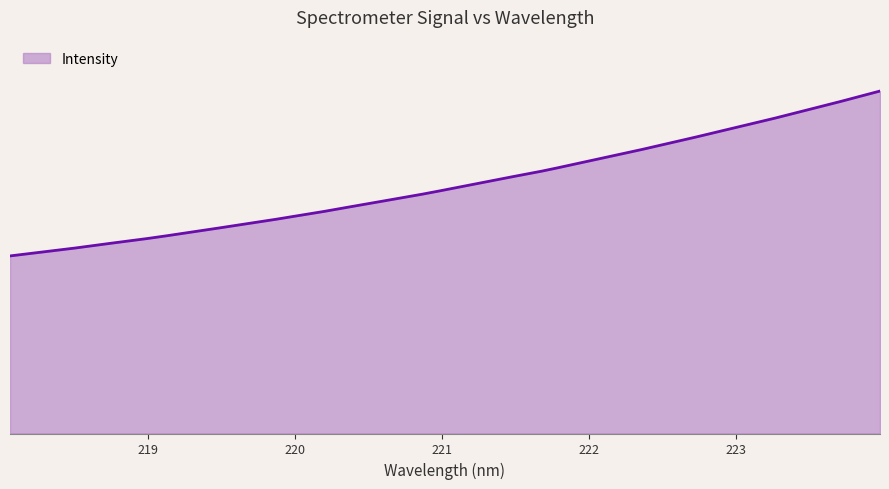

What is the value of the 27th point from the left?

2195.9